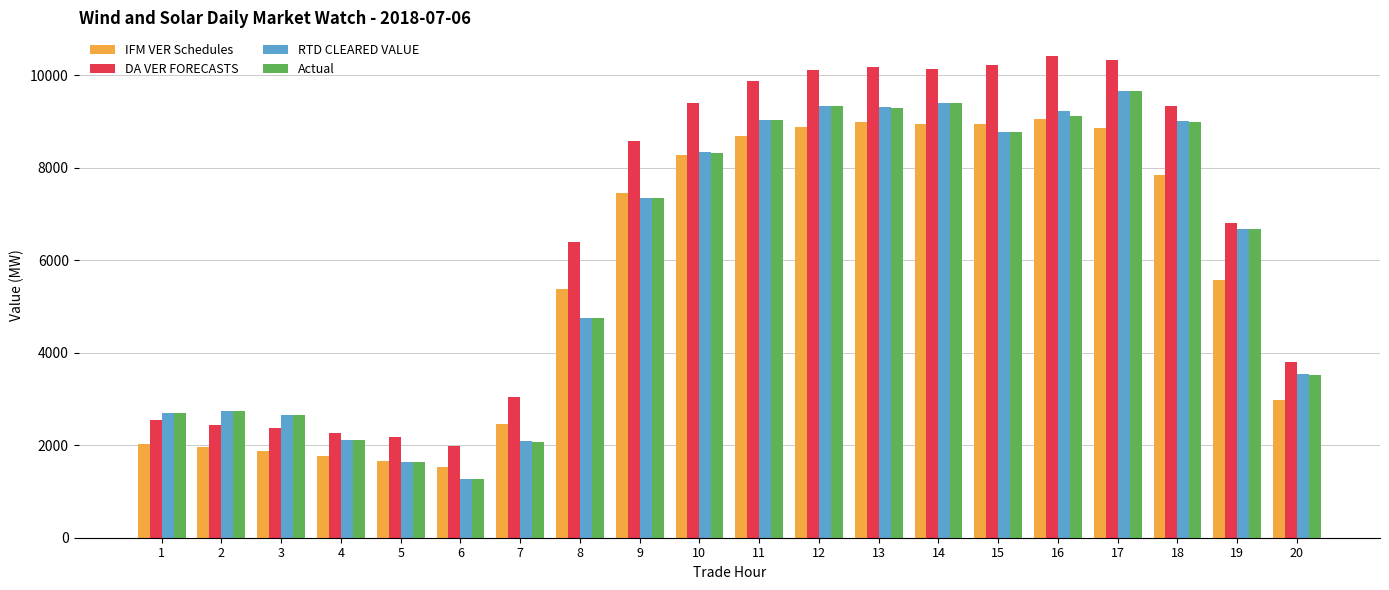

What is the average value of the IFM VER Schedules series?

5658.2